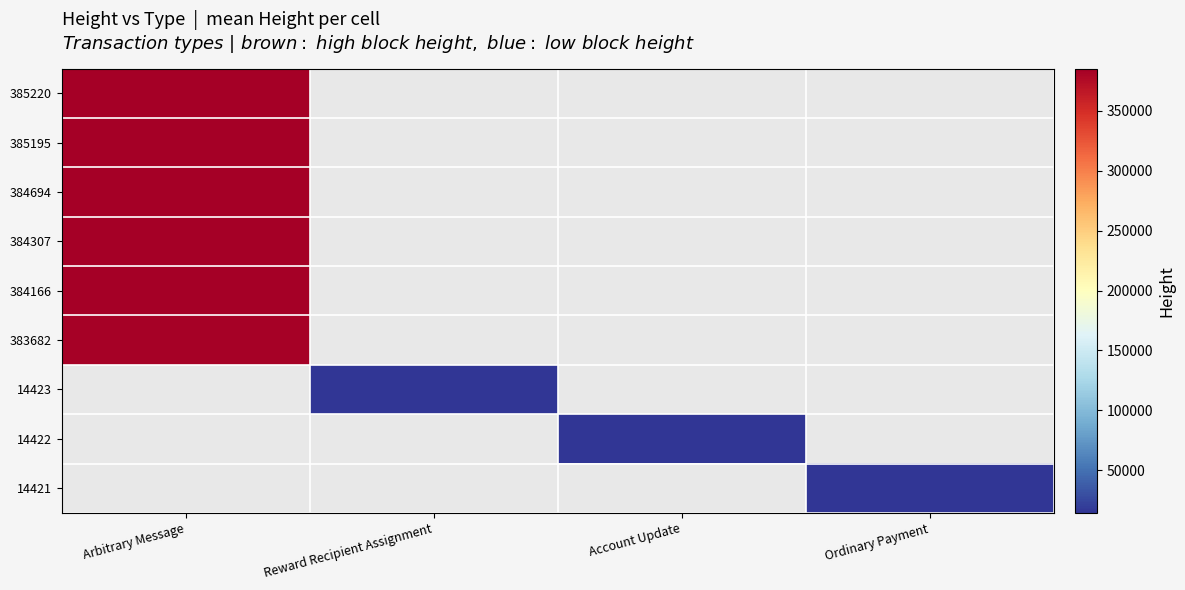

What is the greatest value displayed?

385220.0